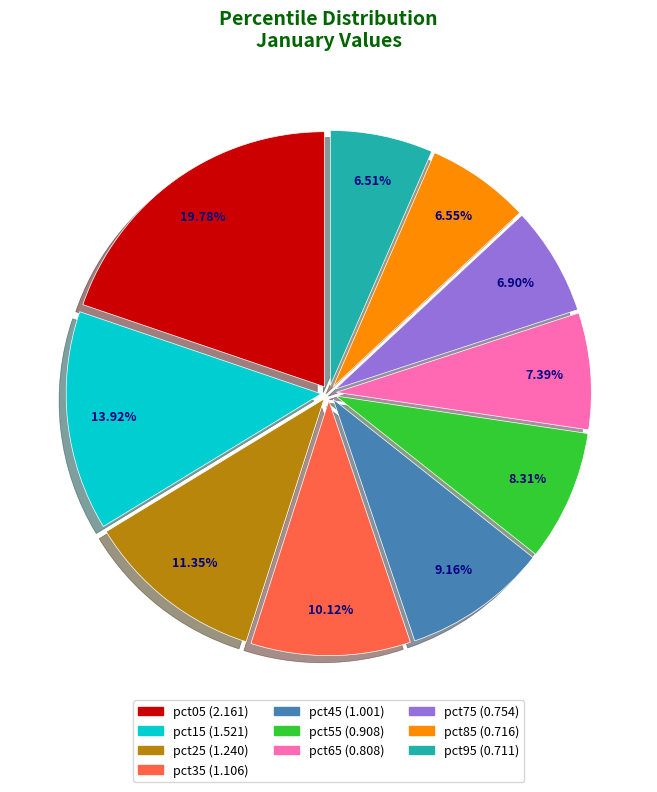

Count the number of slices in the pie.

10